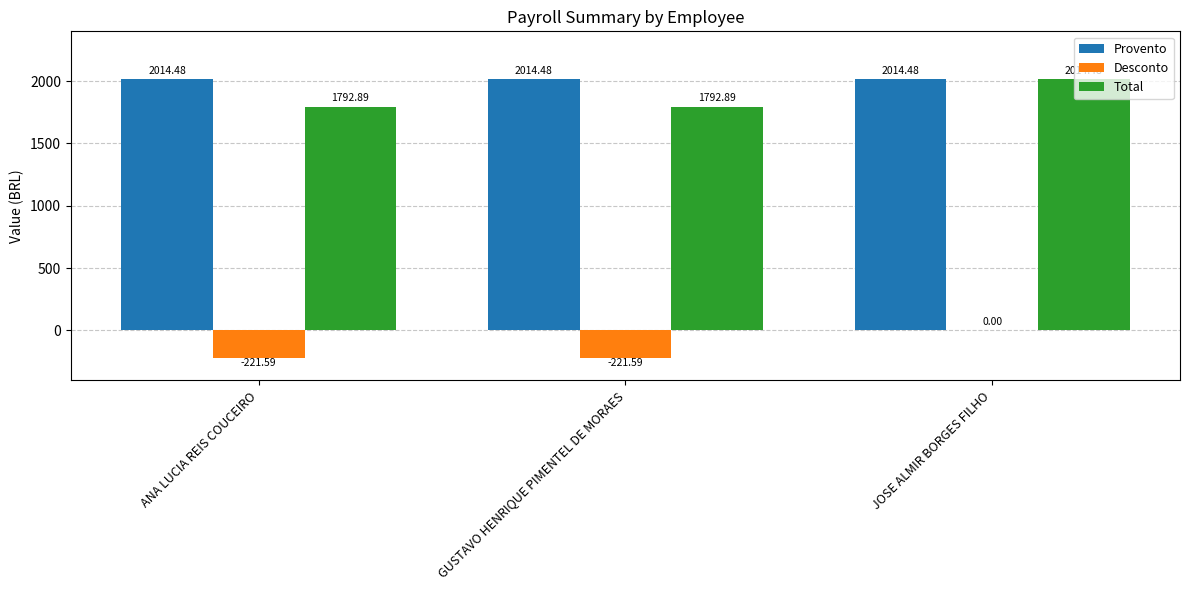

What is the total value across all series at GUSTAVO HENRIQUE PIMENTEL DE MORAES?

3585.8